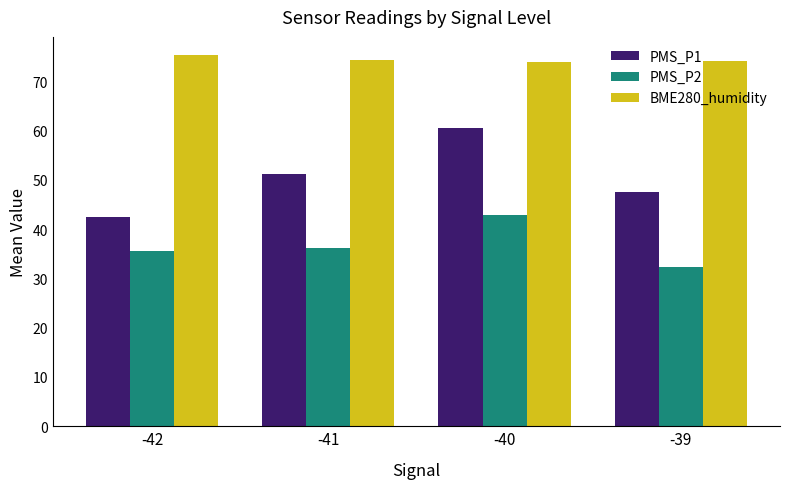

What value does the PMS_P2 series have at -41?

36.2